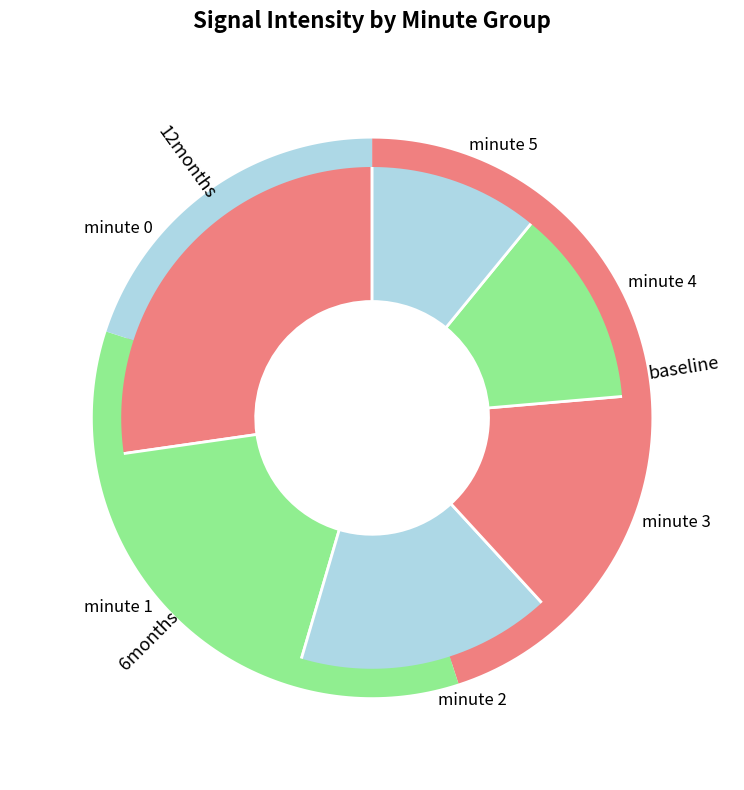

Which category has the smallest portion of the pie?

minute 5